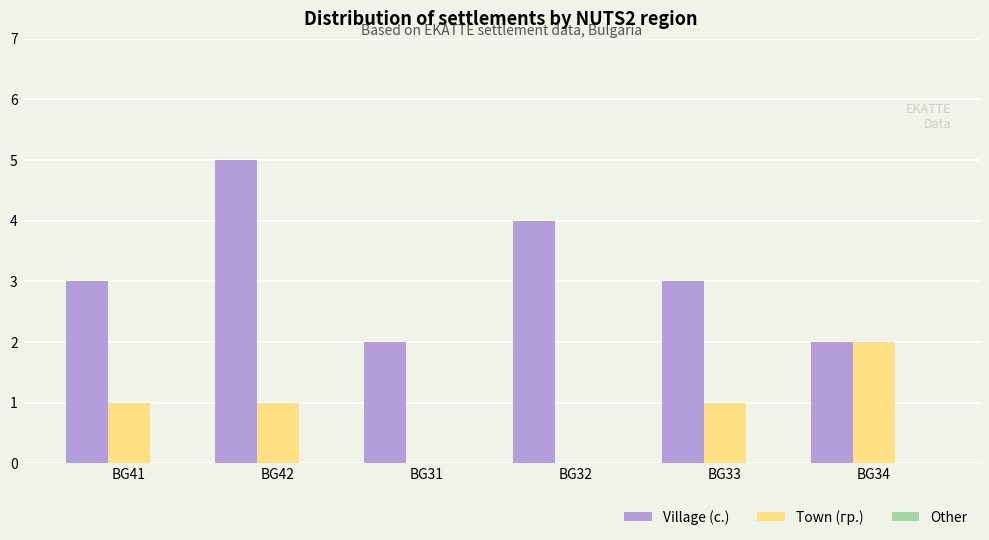

What is the sum of the Village (с.) values at BG33 and BG31?

5